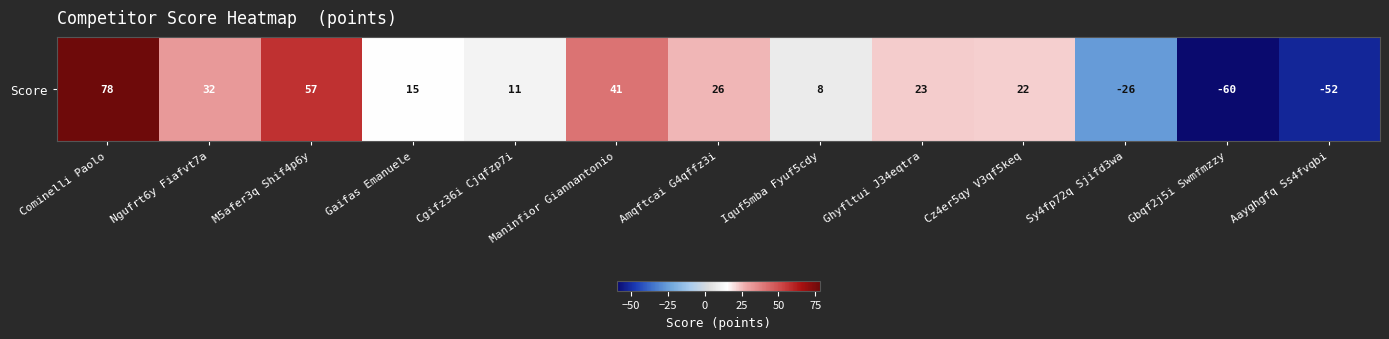

How many categories are shown in the chart?

13